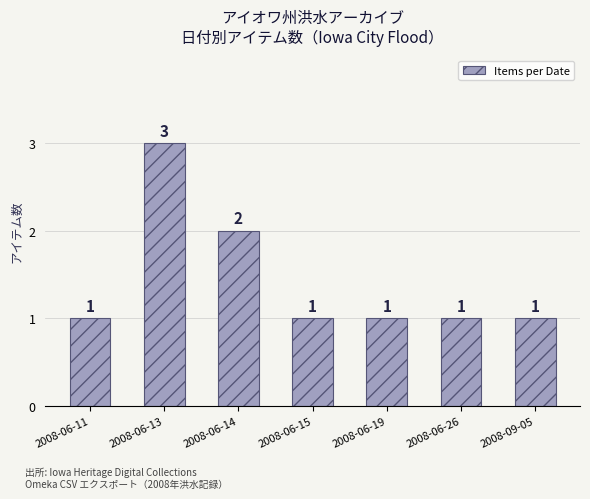

What is the maximum value shown in the chart?

3